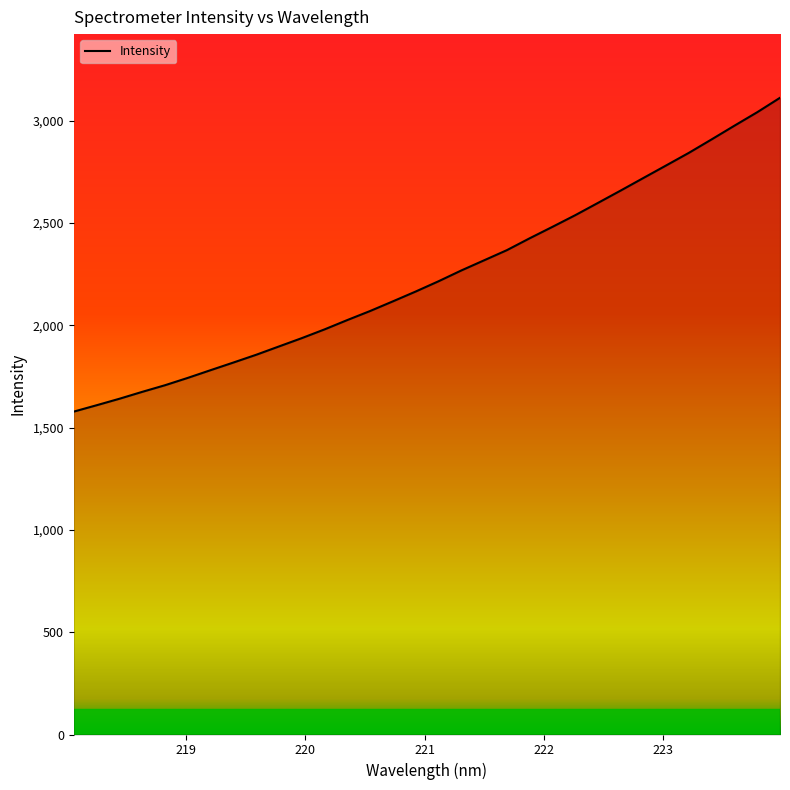

What is the smallest value displayed?

1577.8